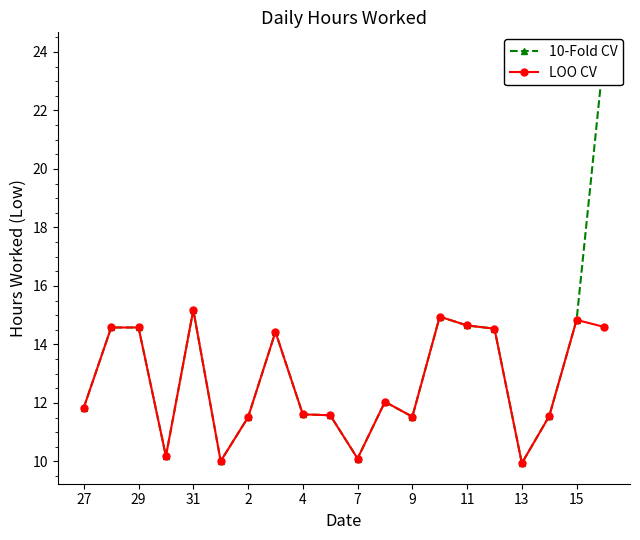

True or false: LOO CV and 10-Fold CV cross at least once.

False